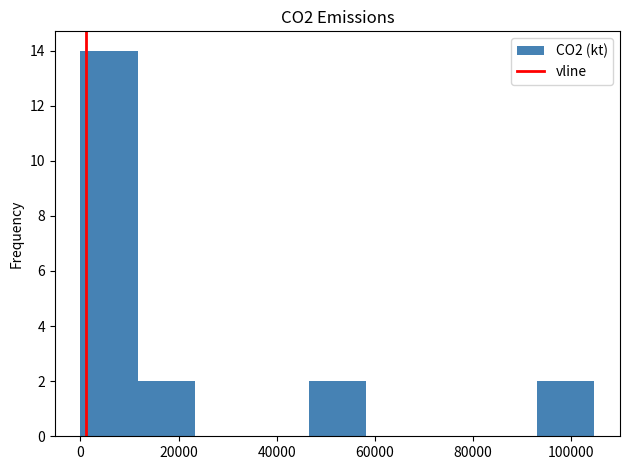

Reading left to right, transcribe this chart: for each bar, give the range it covers on the x-axis and its height. Neither the bar edges nor the heights are printed on the chart, so give them approximately, as read against the axes.

0 to 12000: 14
12000 to 24000: 2
24000 to 34000: 0
34000 to 46000: 0
46000 to 58000: 2
58000 to 70000: 0
70000 to 82000: 0
82000 to 94000: 0
94000 to 104000: 2